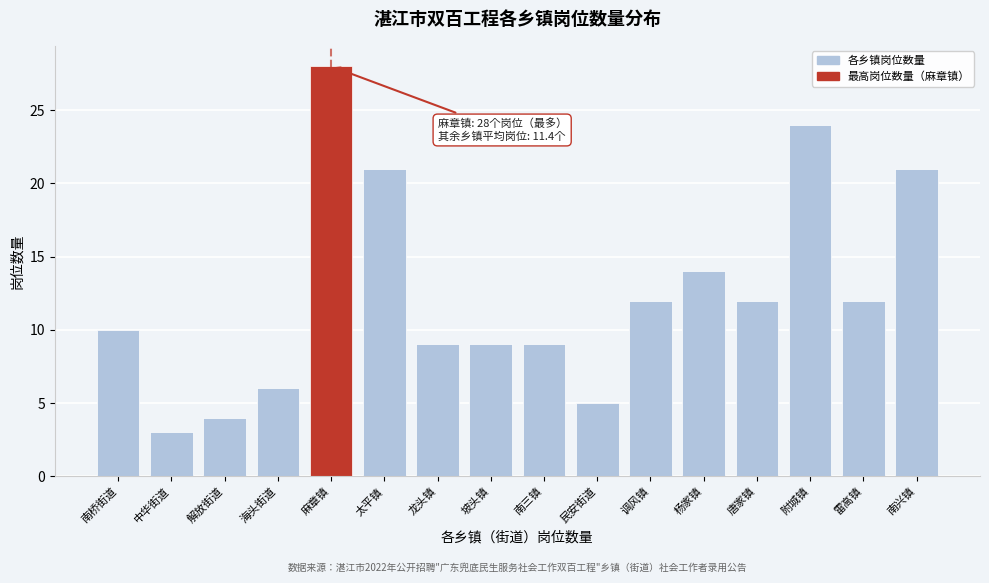

Reading left to right, extract all data points from this chart.

南桥街道=10	中华街道=3	解放街道=4	海头街道=6	麻章镇=28	太平镇=21	龙头镇=9	坡头镇=9	南三镇=9	民安街道=5	调风镇=12	杨家镇=14	唐家镇=12	附城镇=24	雷高镇=12	南兴镇=21